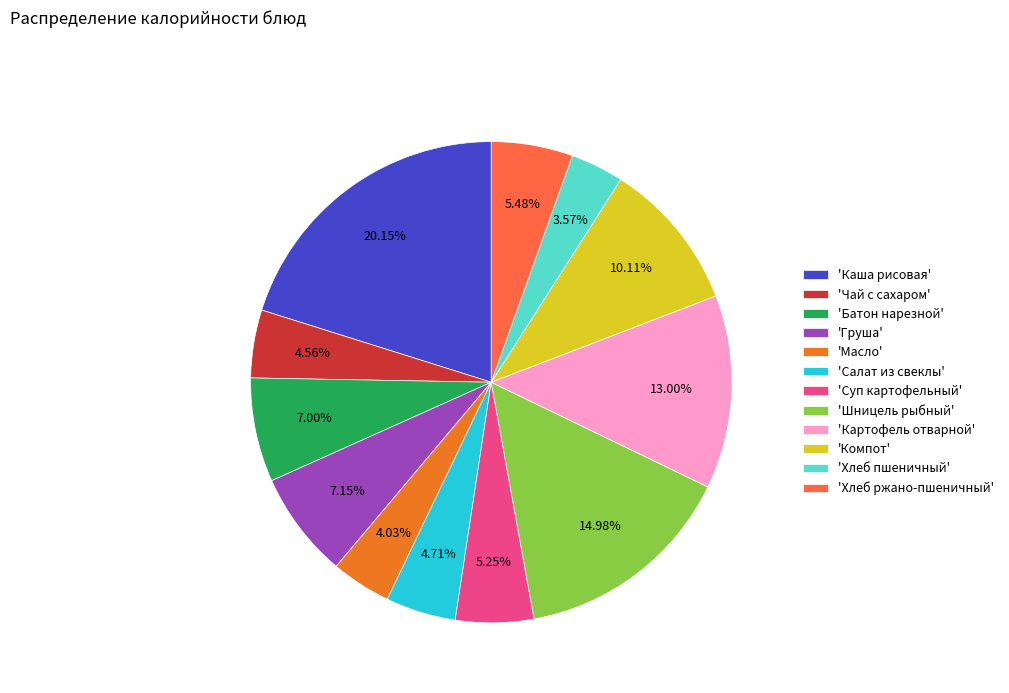

To the nearest percent, what is the average slice percentage?

8%